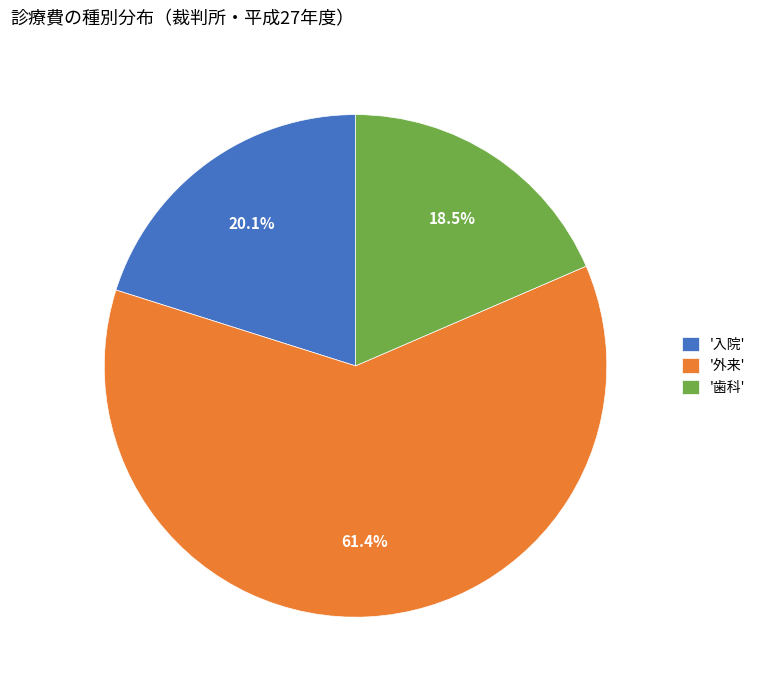

Rank the categories by value from lowest to highest.

'歯科', '入院', '外来'